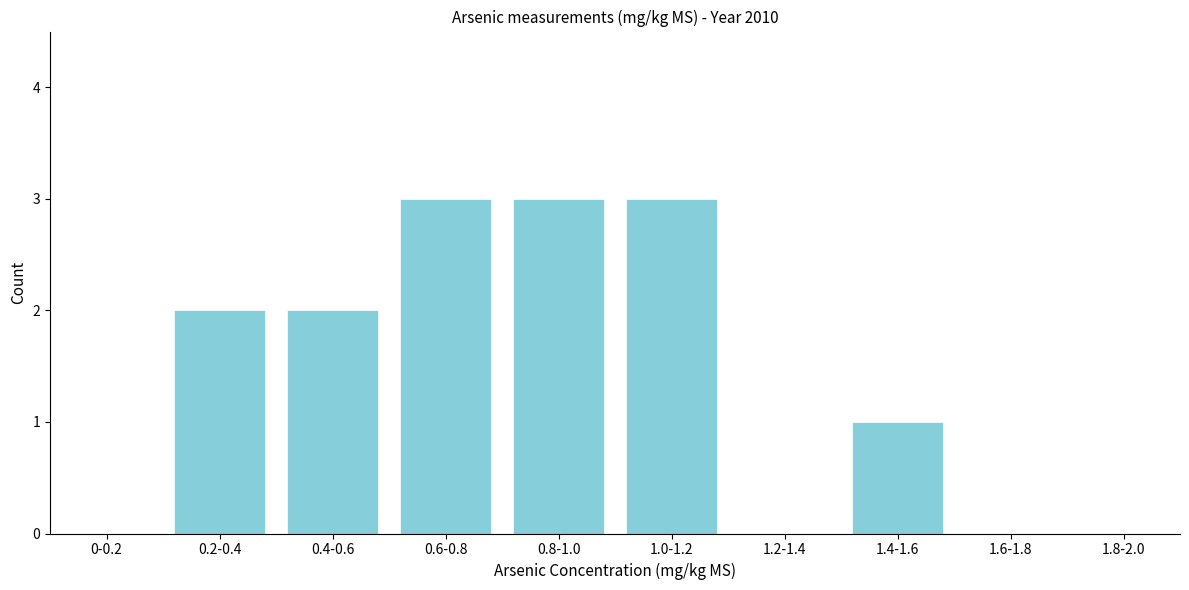

Reading left to right, transcribe all the data shown in this chart.

0-0.2=0	0.2-0.4=2	0.4-0.6=2	0.6-0.8=3	0.8-1.0=3	1.0-1.2=3	1.2-1.4=0	1.4-1.6=1	1.6-1.8=0	1.8-2.0=0